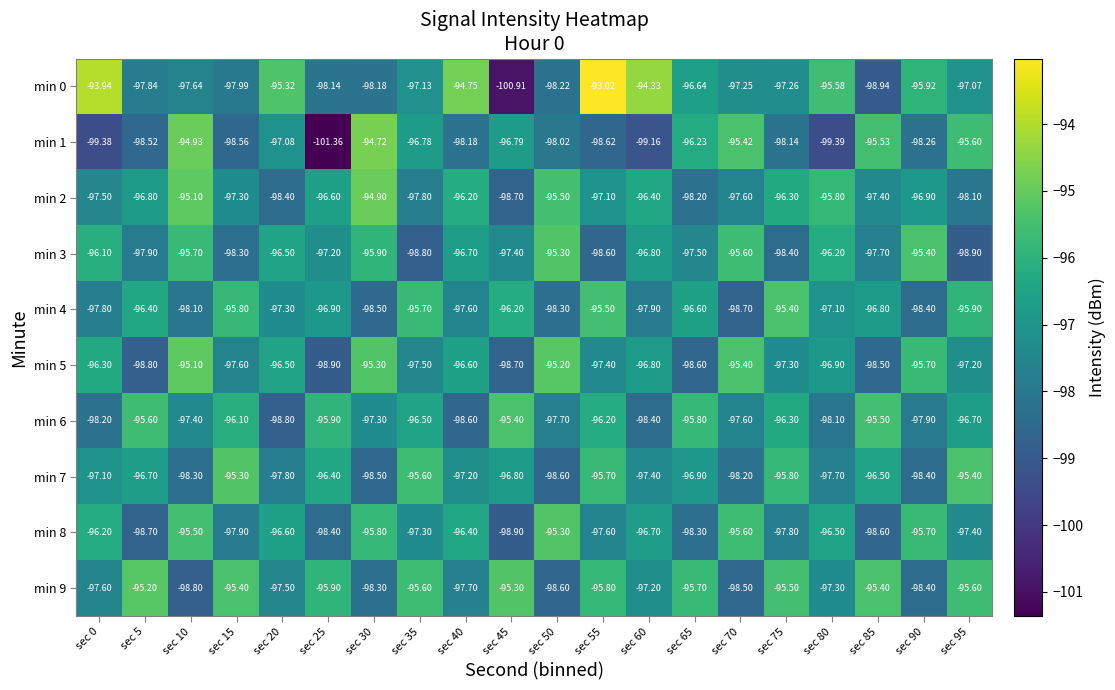

Reading left to right, list all the values displayed in this chart.

min 0: sec 0=-93.9	sec 5=-97.8	sec 10=-97.6	sec 15=-98.0	sec 20=-95.3	sec 25=-98.1	sec 30=-98.2	sec 35=-97.1	sec 40=-94.8	sec 45=-100.9	sec 50=-98.2	sec 55=-93.0	sec 60=-94.3	sec 65=-96.6	sec 70=-97.2	sec 75=-97.3	sec 80=-95.6	sec 85=-98.9	sec 90=-95.9	sec 95=-97.1
min 1: sec 0=-99.4	sec 5=-98.5	sec 10=-94.9	sec 15=-98.6	sec 20=-97.1	sec 25=-101.4	sec 30=-94.7	sec 35=-96.8	sec 40=-98.2	sec 45=-96.8	sec 50=-98.0	sec 55=-98.6	sec 60=-99.2	sec 65=-96.2	sec 70=-95.4	sec 75=-98.1	sec 80=-99.4	sec 85=-95.5	sec 90=-98.3	sec 95=-95.6
min 2: sec 0=-97.5	sec 5=-96.8	sec 10=-95.1	sec 15=-97.3	sec 20=-98.4	sec 25=-96.6	sec 30=-94.9	sec 35=-97.8	sec 40=-96.2	sec 45=-98.7	sec 50=-95.5	sec 55=-97.1	sec 60=-96.4	sec 65=-98.2	sec 70=-97.6	sec 75=-96.3	sec 80=-95.8	sec 85=-97.4	sec 90=-96.9	sec 95=-98.1
min 3: sec 0=-96.1	sec 5=-97.9	sec 10=-95.7	sec 15=-98.3	sec 20=-96.5	sec 25=-97.2	sec 30=-95.9	sec 35=-98.8	sec 40=-96.7	sec 45=-97.4	sec 50=-95.3	sec 55=-98.6	sec 60=-96.8	sec 65=-97.5	sec 70=-95.6	sec 75=-98.4	sec 80=-96.2	sec 85=-97.7	sec 90=-95.4	sec 95=-98.9
min 4: sec 0=-97.8	sec 5=-96.4	sec 10=-98.1	sec 15=-95.8	sec 20=-97.3	sec 25=-96.9	sec 30=-98.5	sec 35=-95.7	sec 40=-97.6	sec 45=-96.2	sec 50=-98.3	sec 55=-95.5	sec 60=-97.9	sec 65=-96.6	sec 70=-98.7	sec 75=-95.4	sec 80=-97.1	sec 85=-96.8	sec 90=-98.4	sec 95=-95.9
min 5: sec 0=-96.3	sec 5=-98.8	sec 10=-95.1	sec 15=-97.6	sec 20=-96.5	sec 25=-98.9	sec 30=-95.3	sec 35=-97.5	sec 40=-96.6	sec 45=-98.7	sec 50=-95.2	sec 55=-97.4	sec 60=-96.8	sec 65=-98.6	sec 70=-95.4	sec 75=-97.3	sec 80=-96.9	sec 85=-98.5	sec 90=-95.7	sec 95=-97.2
min 6: sec 0=-98.2	sec 5=-95.6	sec 10=-97.4	sec 15=-96.1	sec 20=-98.8	sec 25=-95.9	sec 30=-97.3	sec 35=-96.5	sec 40=-98.6	sec 45=-95.4	sec 50=-97.7	sec 55=-96.2	sec 60=-98.4	sec 65=-95.8	sec 70=-97.6	sec 75=-96.3	sec 80=-98.1	sec 85=-95.5	sec 90=-97.9	sec 95=-96.7
min 7: sec 0=-97.1	sec 5=-96.7	sec 10=-98.3	sec 15=-95.3	sec 20=-97.8	sec 25=-96.4	sec 30=-98.5	sec 35=-95.6	sec 40=-97.2	sec 45=-96.8	sec 50=-98.6	sec 55=-95.7	sec 60=-97.4	sec 65=-96.9	sec 70=-98.2	sec 75=-95.8	sec 80=-97.7	sec 85=-96.5	sec 90=-98.4	sec 95=-95.4
min 8: sec 0=-96.2	sec 5=-98.7	sec 10=-95.5	sec 15=-97.9	sec 20=-96.6	sec 25=-98.4	sec 30=-95.8	sec 35=-97.3	sec 40=-96.4	sec 45=-98.9	sec 50=-95.3	sec 55=-97.6	sec 60=-96.7	sec 65=-98.3	sec 70=-95.6	sec 75=-97.8	sec 80=-96.5	sec 85=-98.6	sec 90=-95.7	sec 95=-97.4
min 9: sec 0=-97.6	sec 5=-95.2	sec 10=-98.8	sec 15=-95.4	sec 20=-97.5	sec 25=-95.9	sec 30=-98.3	sec 35=-95.6	sec 40=-97.7	sec 45=-95.3	sec 50=-98.6	sec 55=-95.8	sec 60=-97.2	sec 65=-95.7	sec 70=-98.5	sec 75=-95.5	sec 80=-97.3	sec 85=-95.4	sec 90=-98.4	sec 95=-95.6